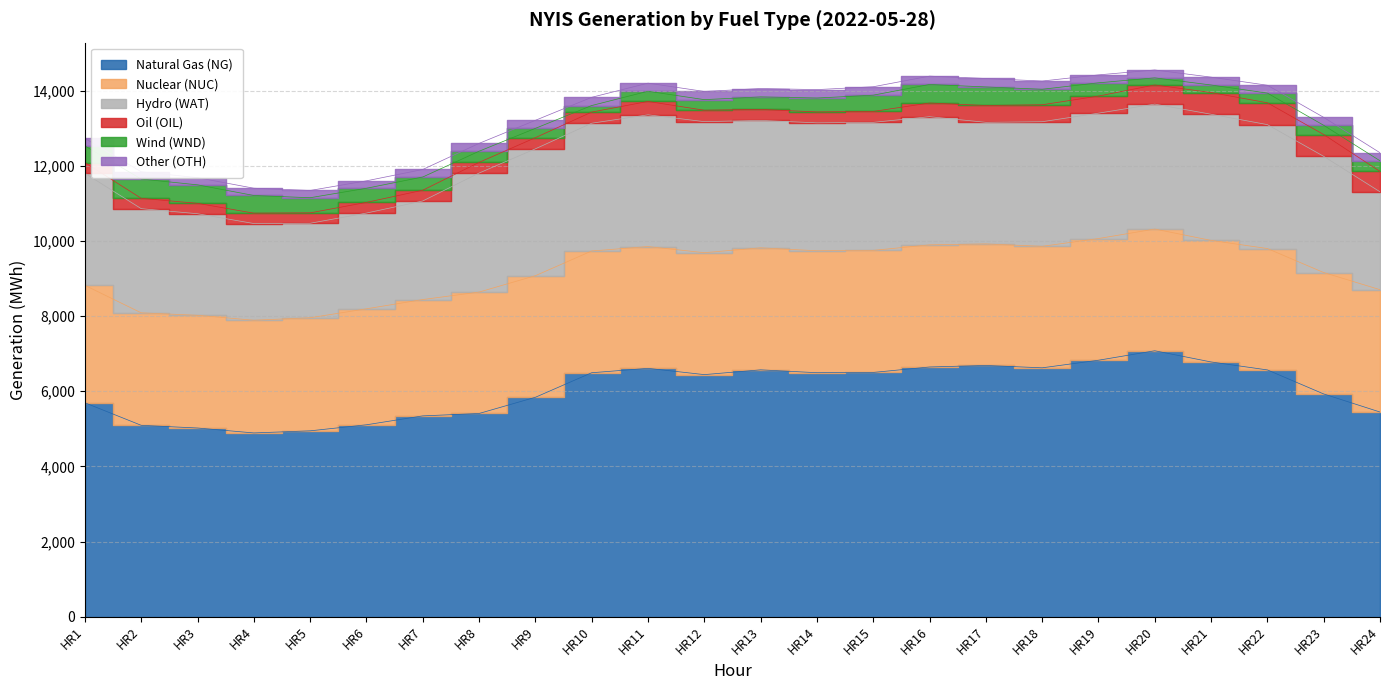

How many interior local valleys does the Natural Gas (NG) series have?

4